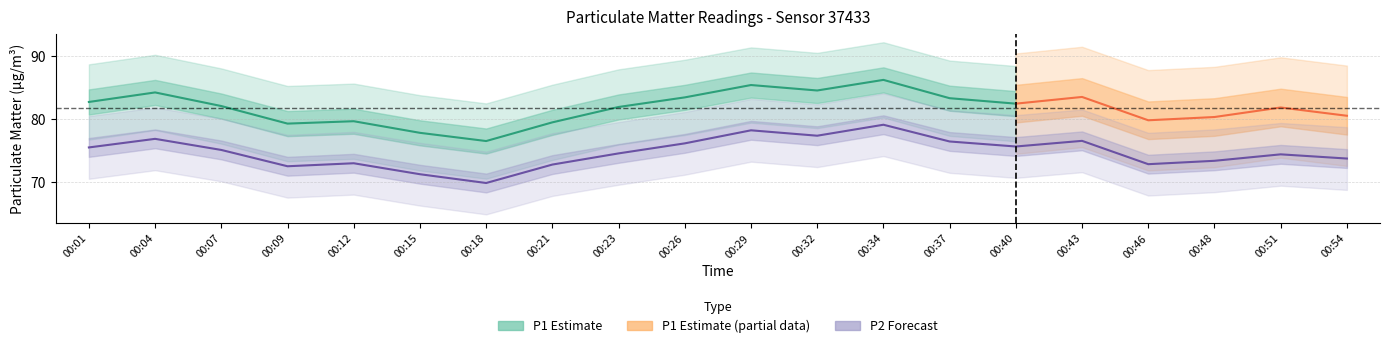

What is the ratio of the value at 00:29 to the value at 00:34?

1.0